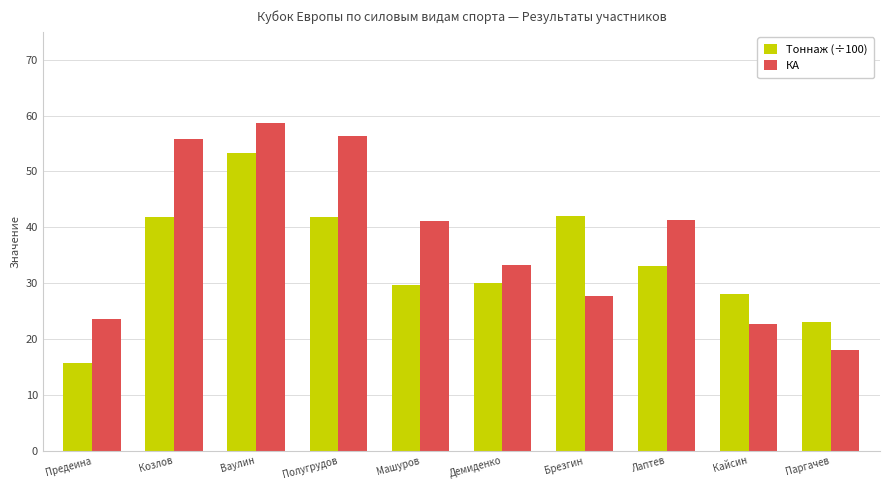

What is the label of the 8th bar from the left?

Лаптев